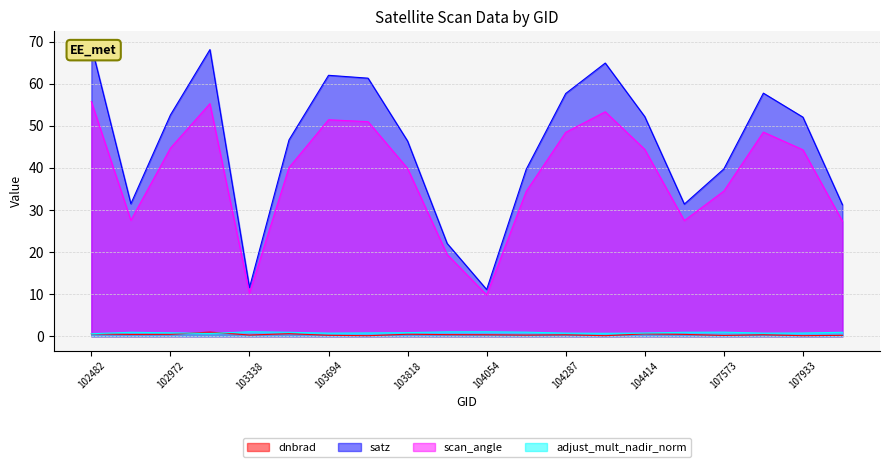

True or false: dnbrad and satz cross at least once.

False